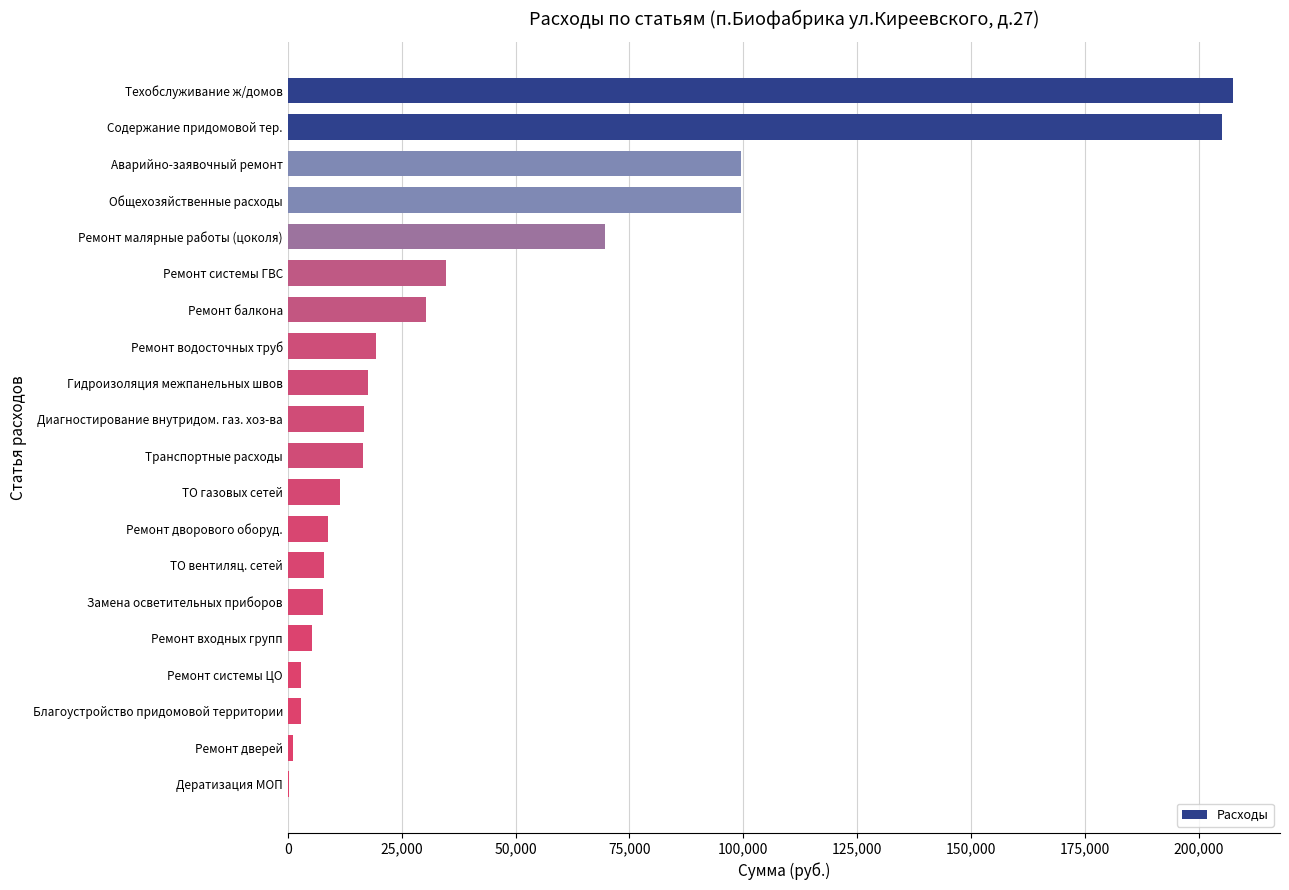

Read the value at Содержание придомовой тер..

204966.0